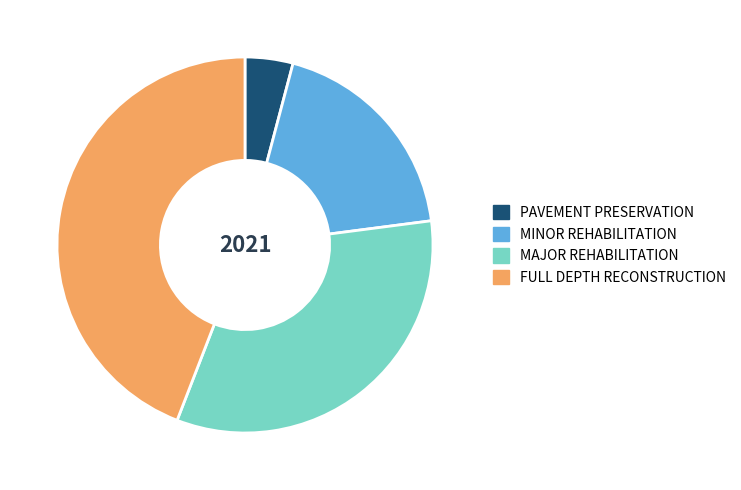

Rank the categories by value from lowest to highest.

PAVEMENT PRESERVATION, MINOR REHABILITATION, MAJOR REHABILITATION, FULL DEPTH RECONSTRUCTION